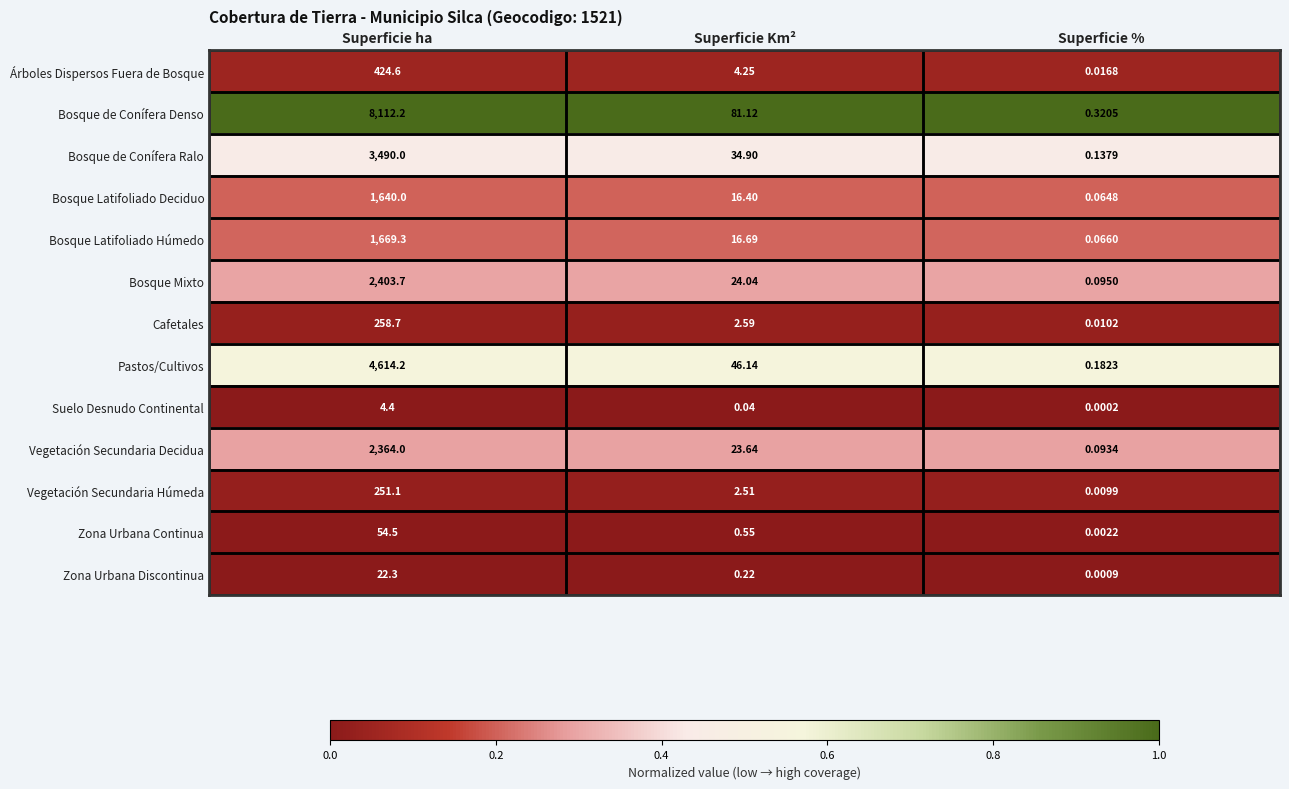

At Superficie Km², list the series in order from smallest to largest.

Suelo Desnudo Continental, Zona Urbana Discontinua, Zona Urbana Continua, Vegetación Secundaria Húmeda, Cafetales, Árboles Dispersos Fuera de Bosque, Bosque Latifoliado Deciduo, Bosque Latifoliado Húmedo, Vegetación Secundaria Decidua, Bosque Mixto, Bosque de Conífera Ralo, Pastos/Cultivos, Bosque de Conífera Denso